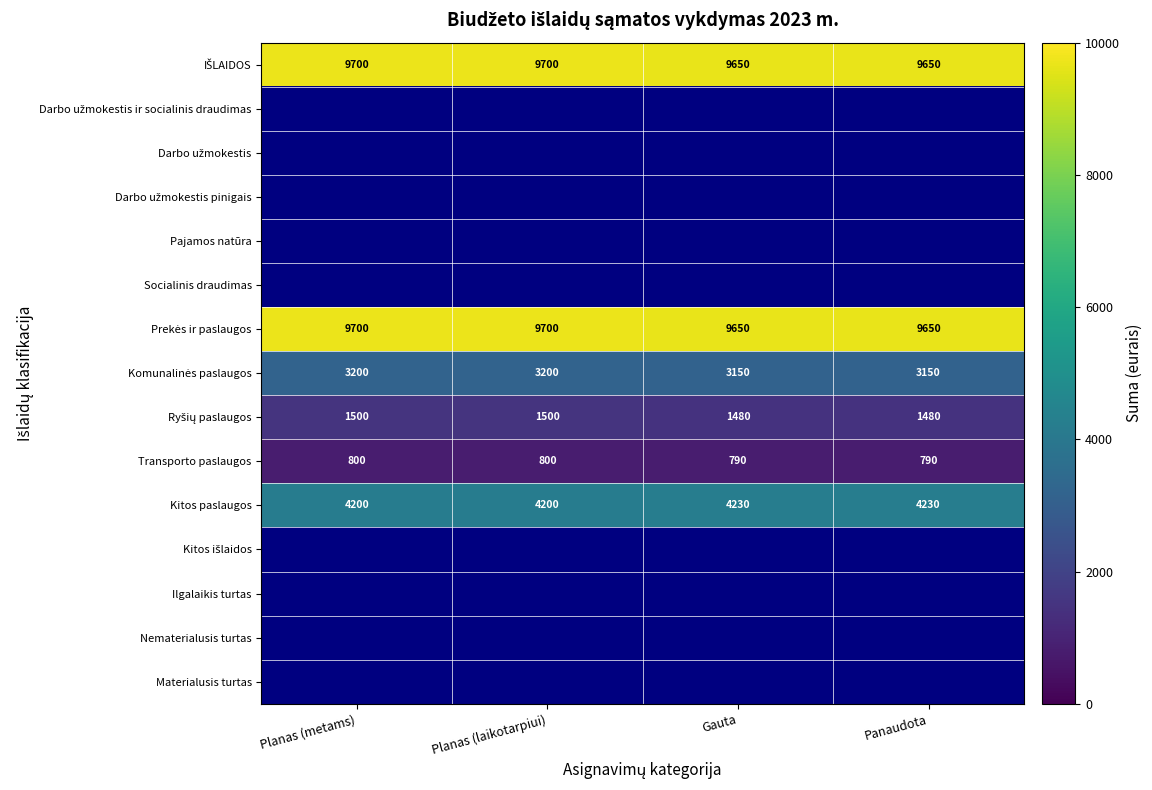

Count the Transporto paslaugos values in the range 790 to 800.

4